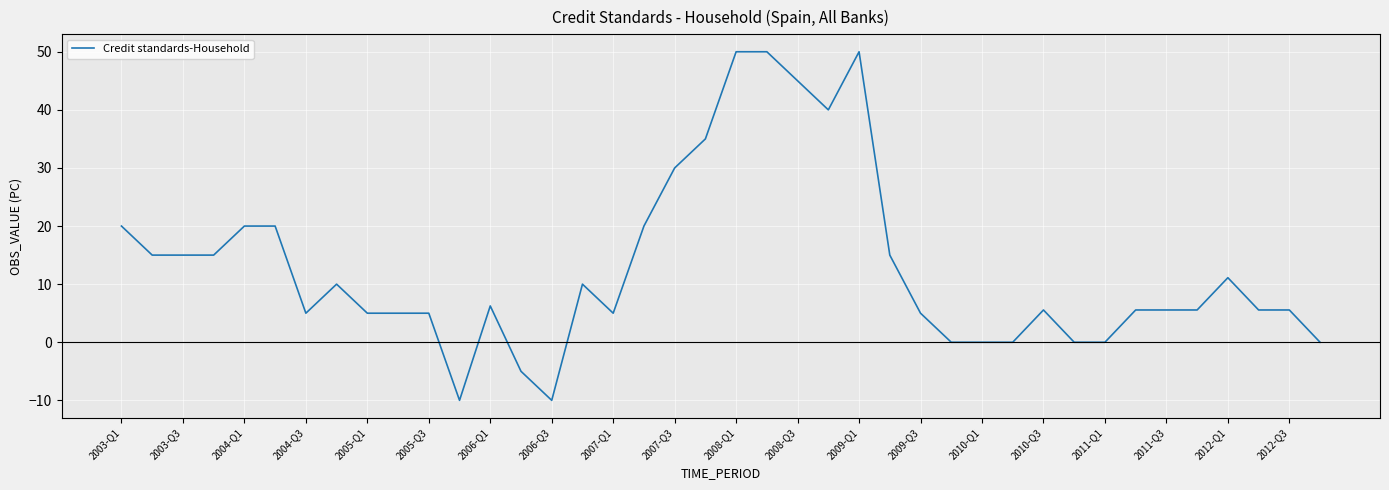

What is the greatest value displayed?

50.0